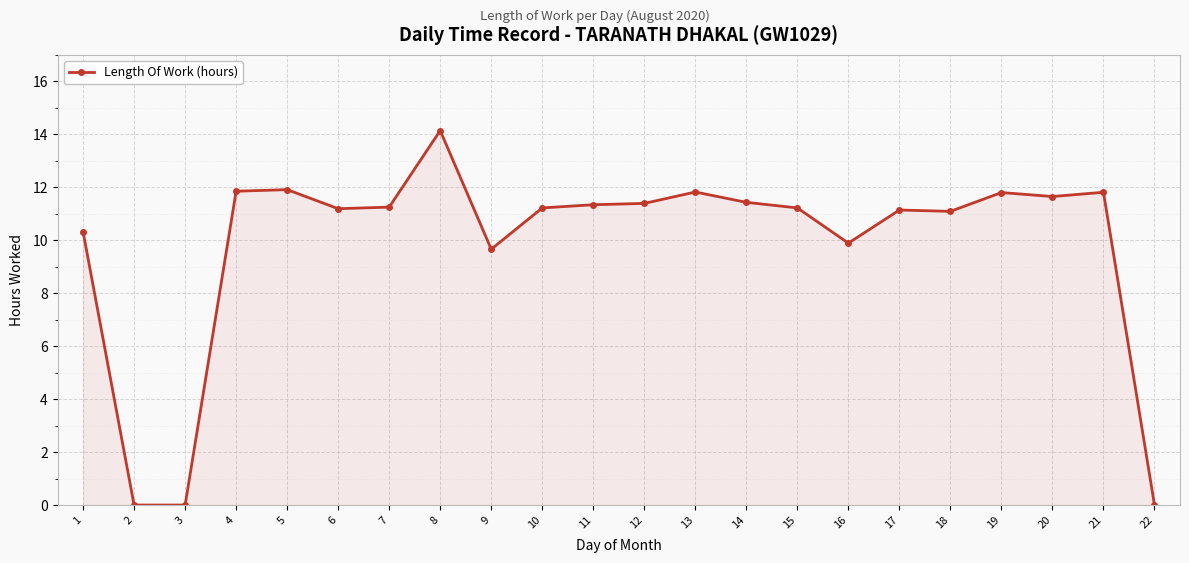

Where is the data nearest to the value 7?

9